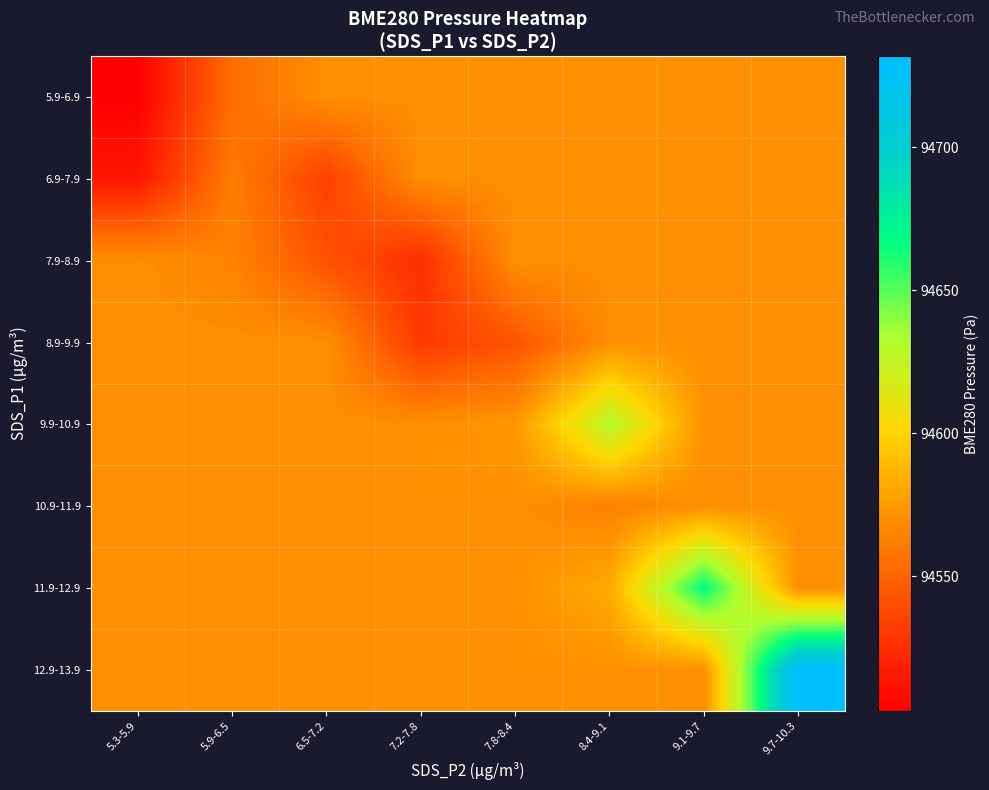

Which series changed the most between 5.3-5.9 and 9.7-10.3?

12.9-13.9